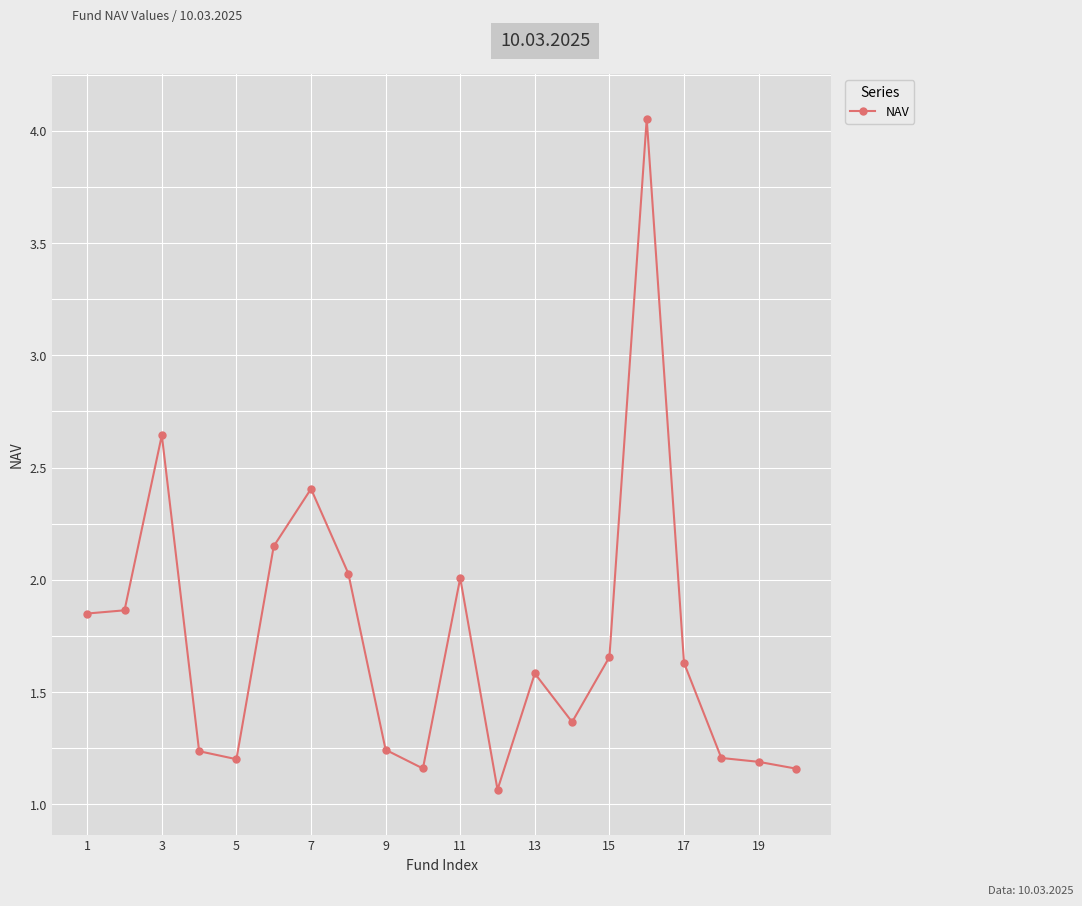

Count the number of data series in this chart.

1